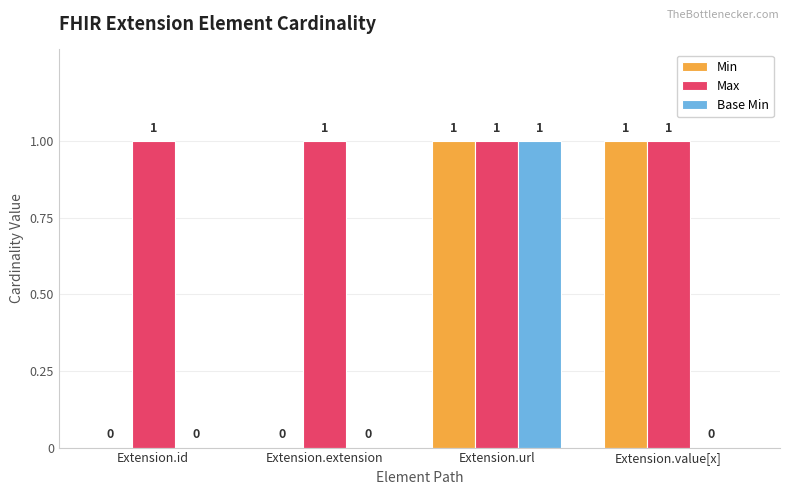

Which series has the largest total across all categories?

Max